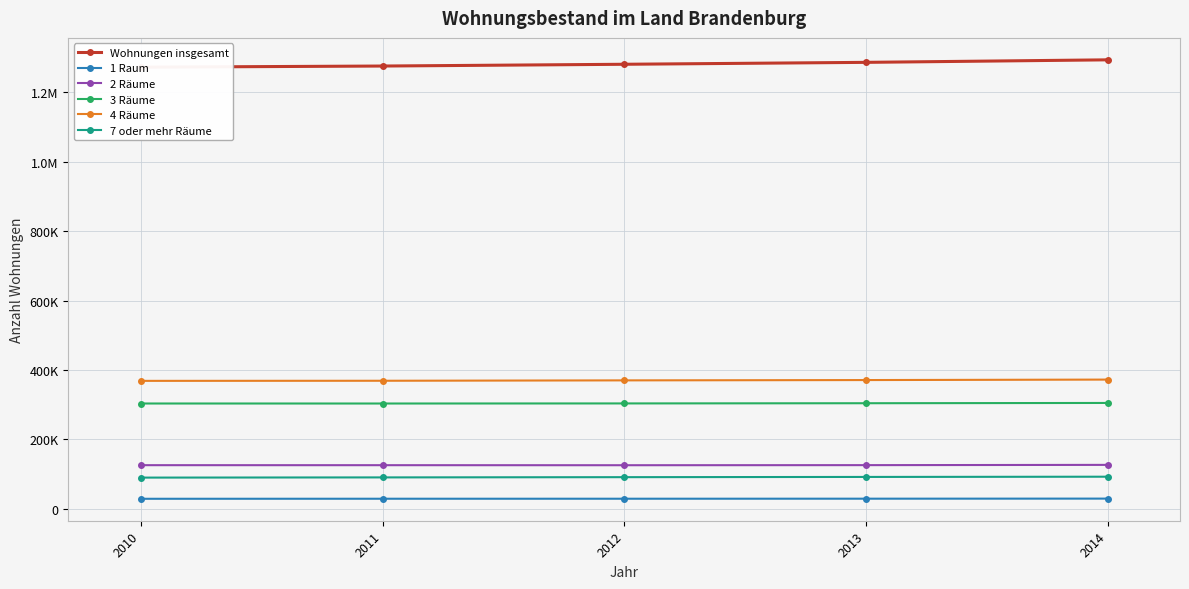

Reading right to left, extract all data points from this chart.

Wohnungen insgesamt: 2014=1293779	2013=1286521	2012=1281001	2011=1275919	2010=1272634
1 Raum: 2014=29577	2013=29344	2012=29240	2011=29202	2010=29068
2 Räume: 2014=126753	2013=126008	2012=125768	2011=125872	2010=125899
3 Räume: 2014=305171	2013=304388	2012=303809	2011=303563	2010=303601
4 Räume: 2014=372493	2013=371133	2012=370228	2011=369121	2010=368819
7 oder mehr Räume: 2014=92678	2013=92010	2012=91355	2011=90667	2010=90098